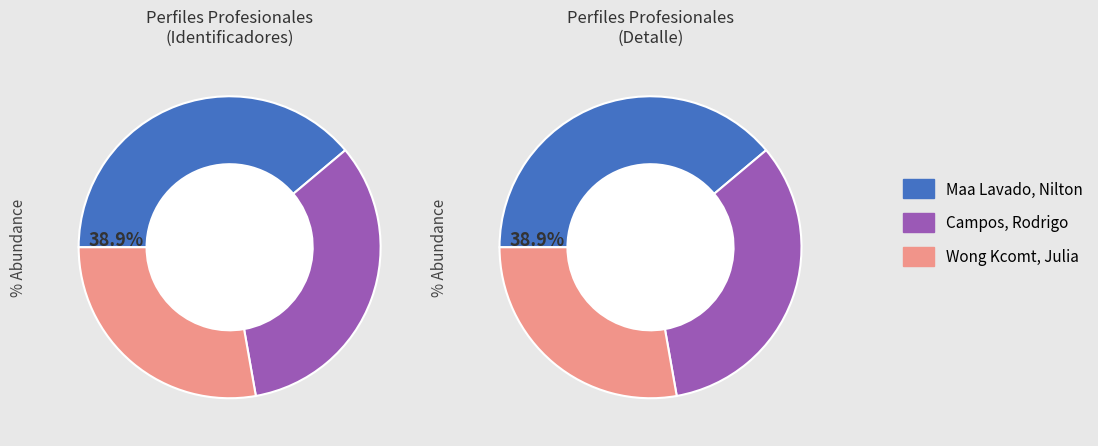

Combined, do Wong Kcomt, Julia Margarita [Perfil] and Campos, Rodrigo [Perfil] account for over 50%?

Yes